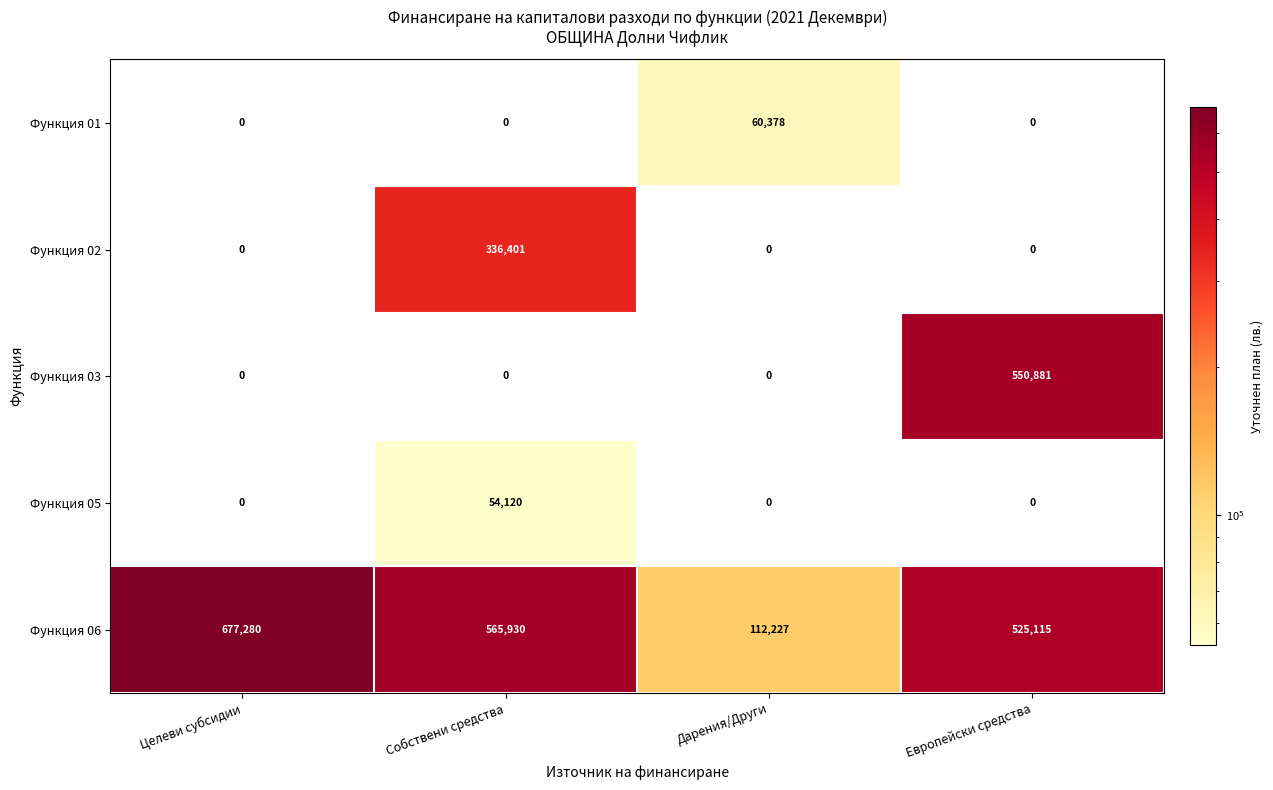

What is the sum of the Функция 06 values at Дарения/Други and Европейски средства?

637342